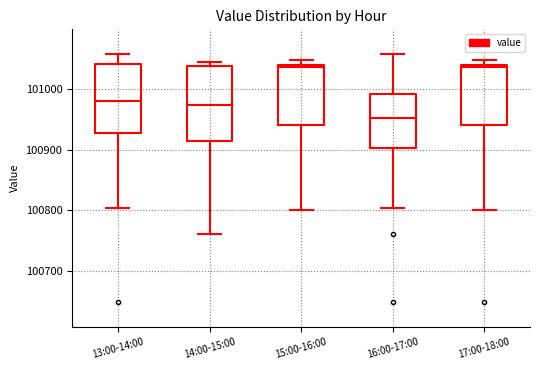

Reading left to right, transcribe this box plot: for each box, give where its median line is, the range the box spans, and where its two whiskers end, as read against the y-axis. The values are not printed on the chart, so give them approximately, as read against the axis.

13:00-14:00: median 100980, box 100930 to 101040, whiskers 100800 to 101060
14:00-15:00: median 100970, box 100920 to 101040, whiskers 100760 to 101050
15:00-16:00: median 101040 (just below the box's upper edge), box 100940 to 101040, whiskers 100800 to 101050
16:00-17:00: median 100950, box 100900 to 100990, whiskers 100800 to 101060
17:00-18:00: median 101040 (just below the box's upper edge), box 100940 to 101040, whiskers 100800 to 101050